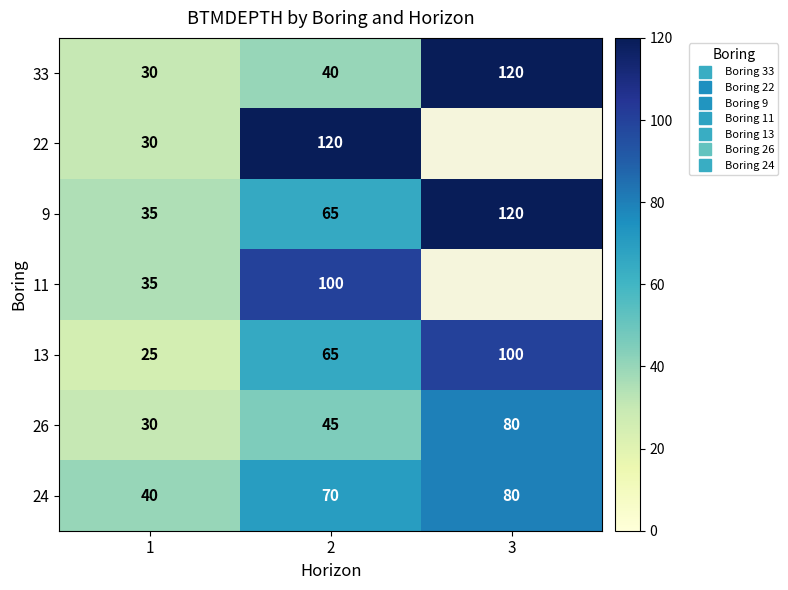

What is the sum of the 33 values at 3 and 1?

150.0